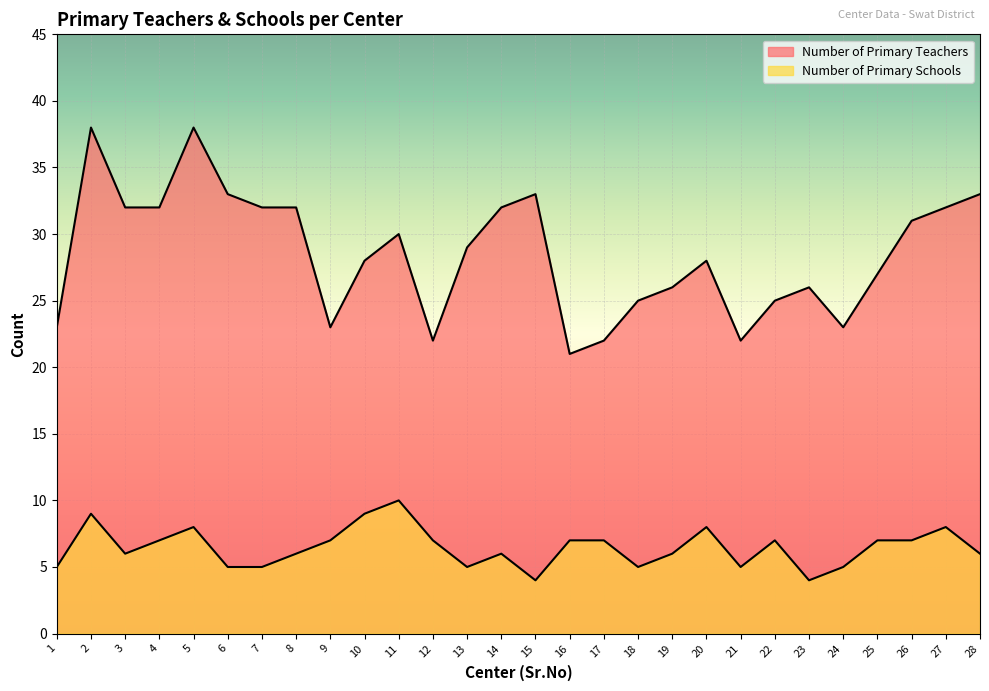

At 5, list the series in order from smallest to largest.

Number of Primary Schools, Number of Primary Teachers